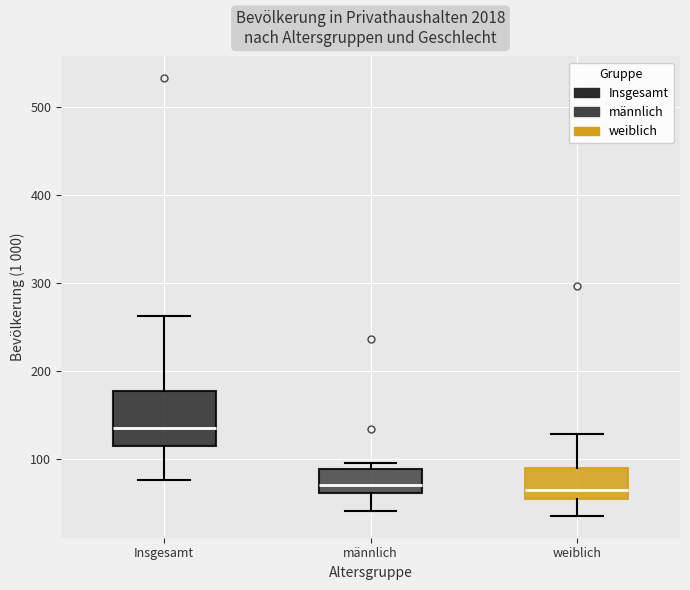

Reading left to right, transcribe this box plot: for each box, give where its median line is, the range the box spans, and where its two whiskers end, as read against the y-axis. The values are not printed on the chart, so give them approximately, as read against the axis.

Insgesamt: median 140, box 110 to 180, whiskers 80 to 260
männlich: median 70, box 60 to 90, whiskers 40 to 100
weiblich: median 60, box 50 to 90, whiskers 40 to 130